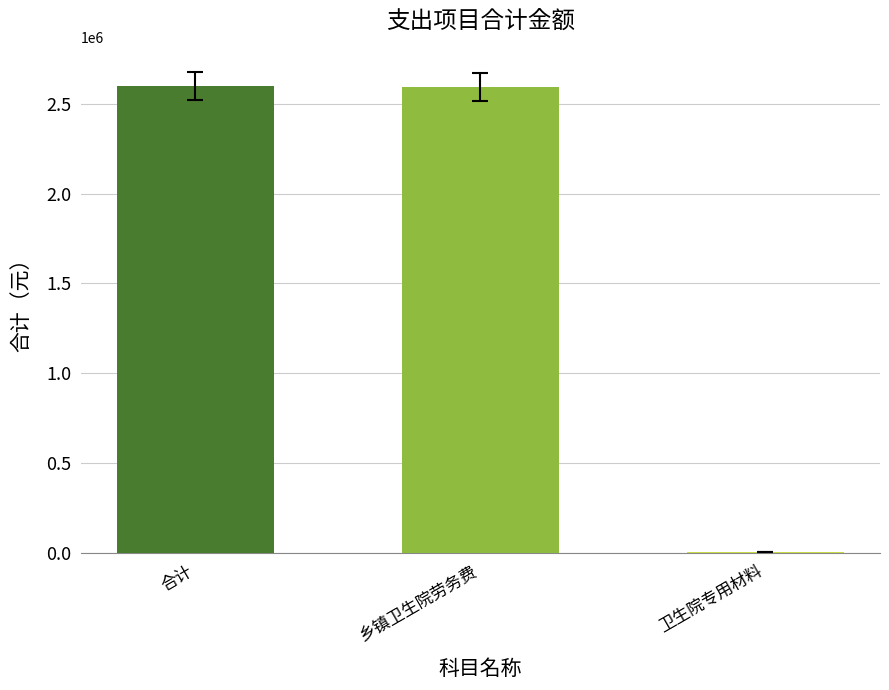

What is the maximum value shown in the chart?

2600332.5